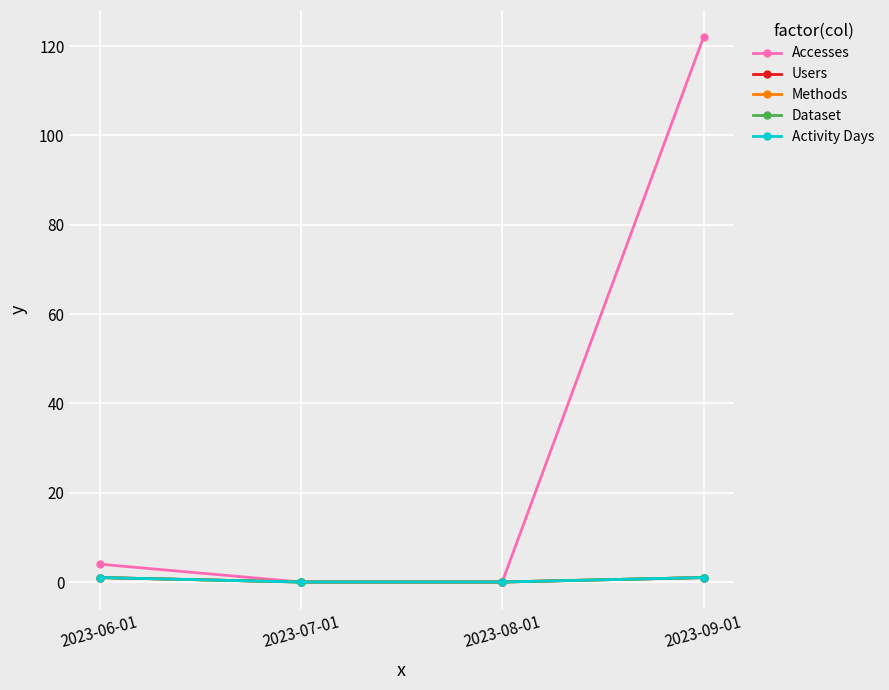

At how many categories does at least one series exceed 28?

1